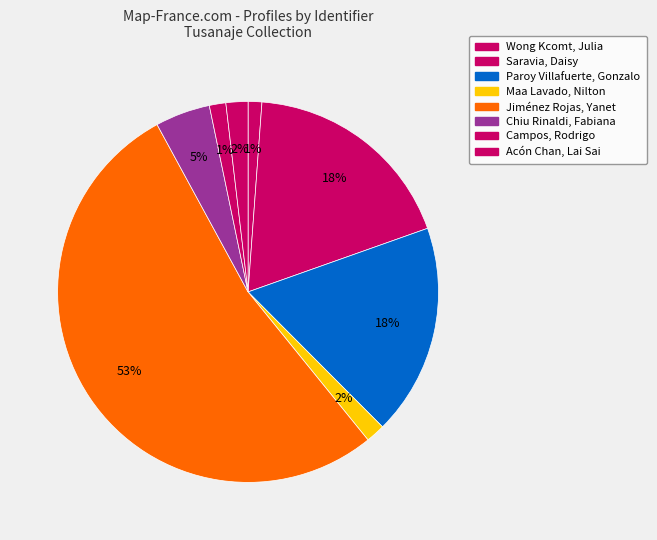

Which has a higher value, Acón Chan, Lai Sai or Campos, Rodrigo?

Acón Chan, Lai Sai